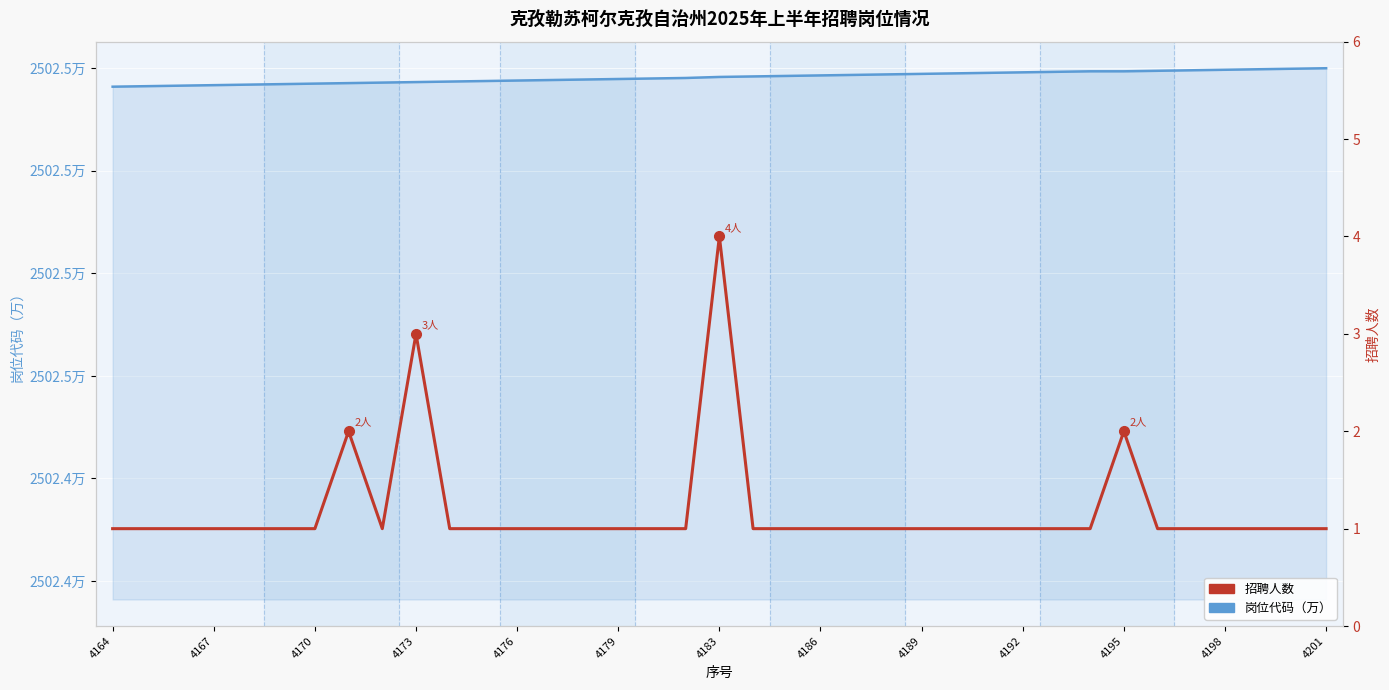

How many interior local valleys does the 招聘人数 series have?

1